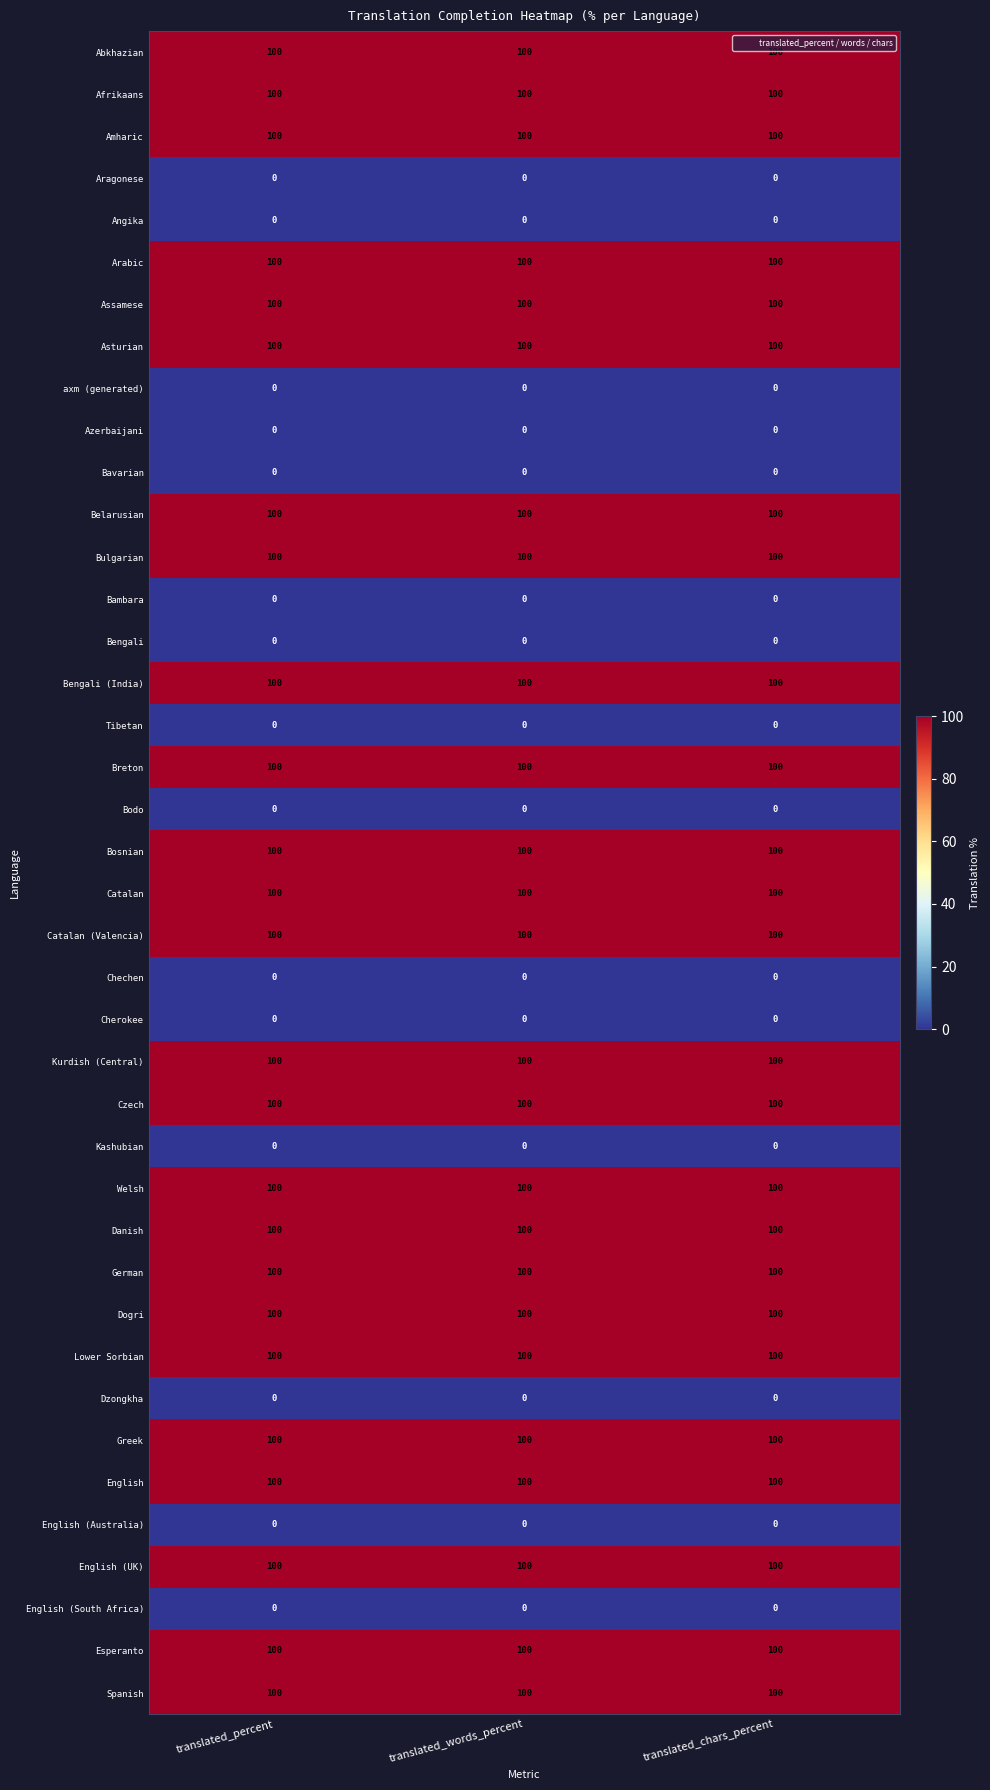

At how many categories does at least one series exceed 57?

3